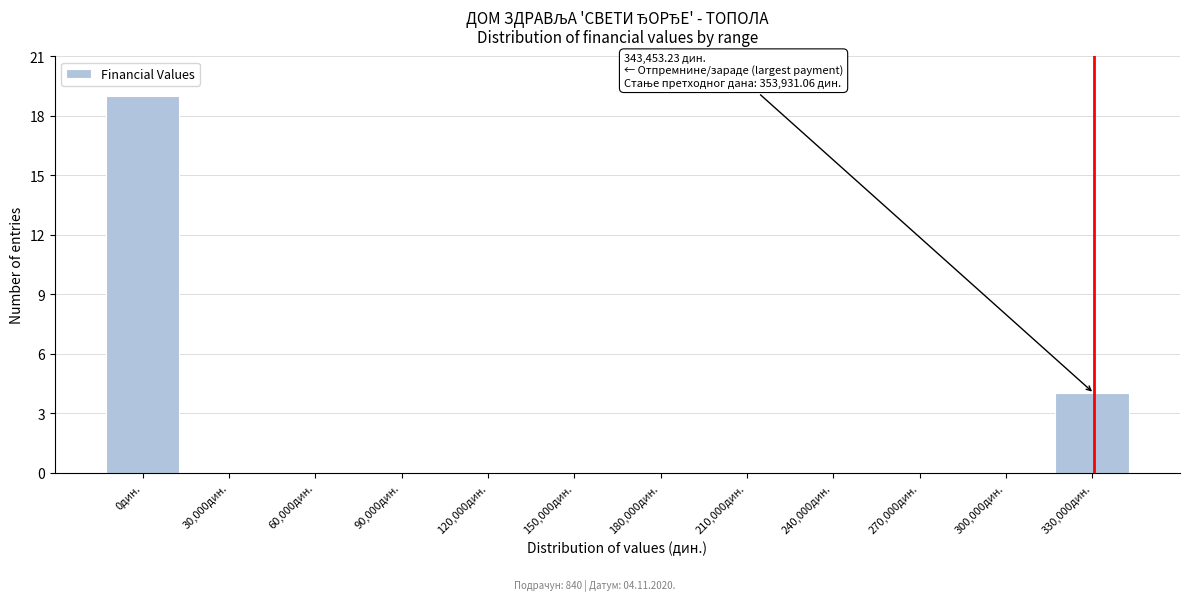

Reading right to left, extract all data points from this chart.

330,000дин.=4	300,000дин.=0	270,000дин.=0	240,000дин.=0	210,000дин.=0	180,000дин.=0	150,000дин.=0	120,000дин.=0	90,000дин.=0	60,000дин.=0	30,000дин.=0	0дин.=19